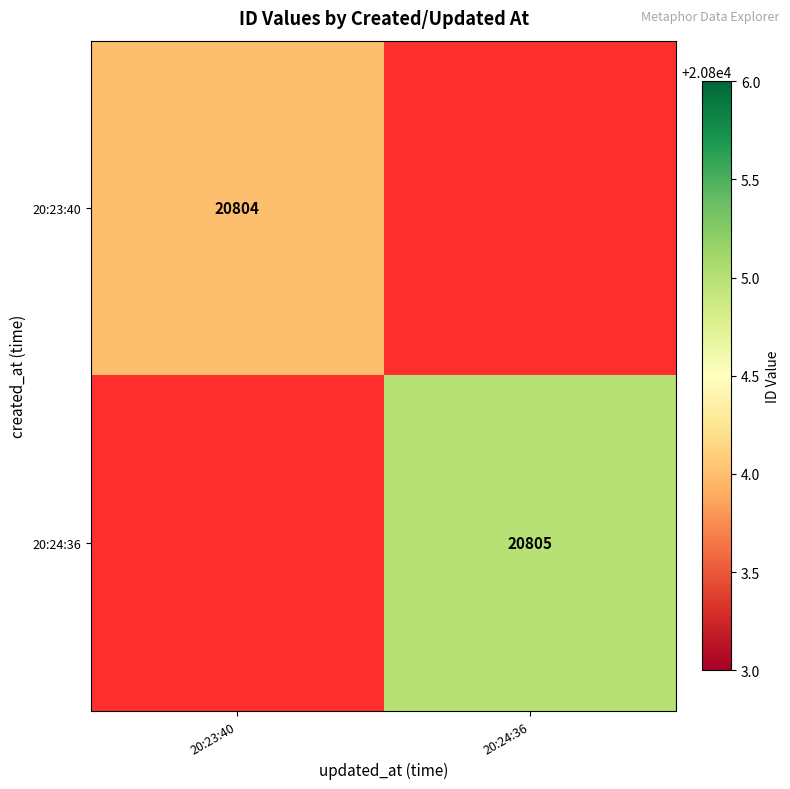

Which label corresponds to the largest value in the chart?

20:24:36